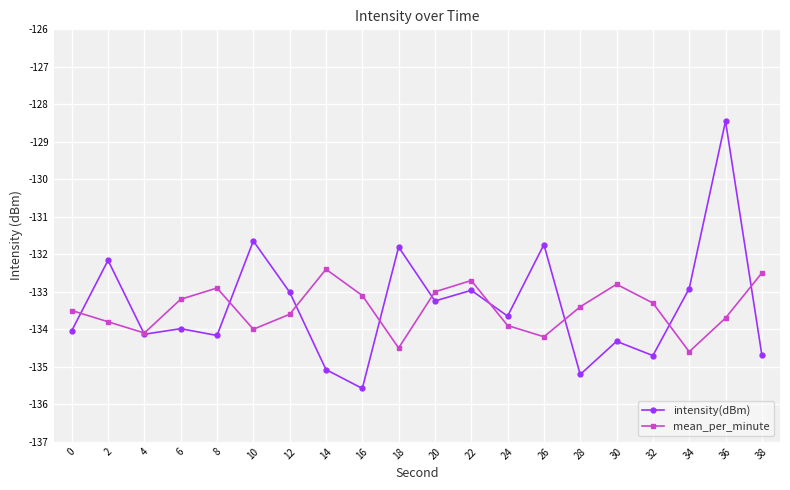

What is the average value of the intensity(dBm) series?

-133.4